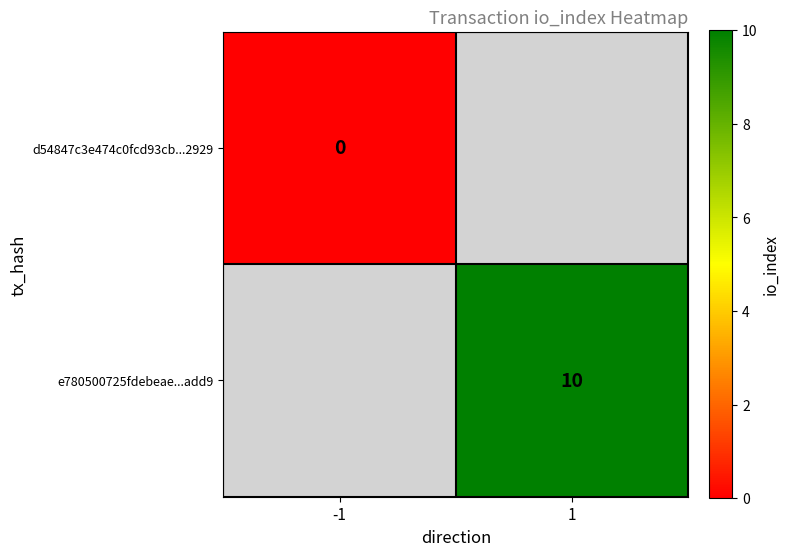

True or false: e780500725fdebeae...add9 has a value of 16 at 1.

False